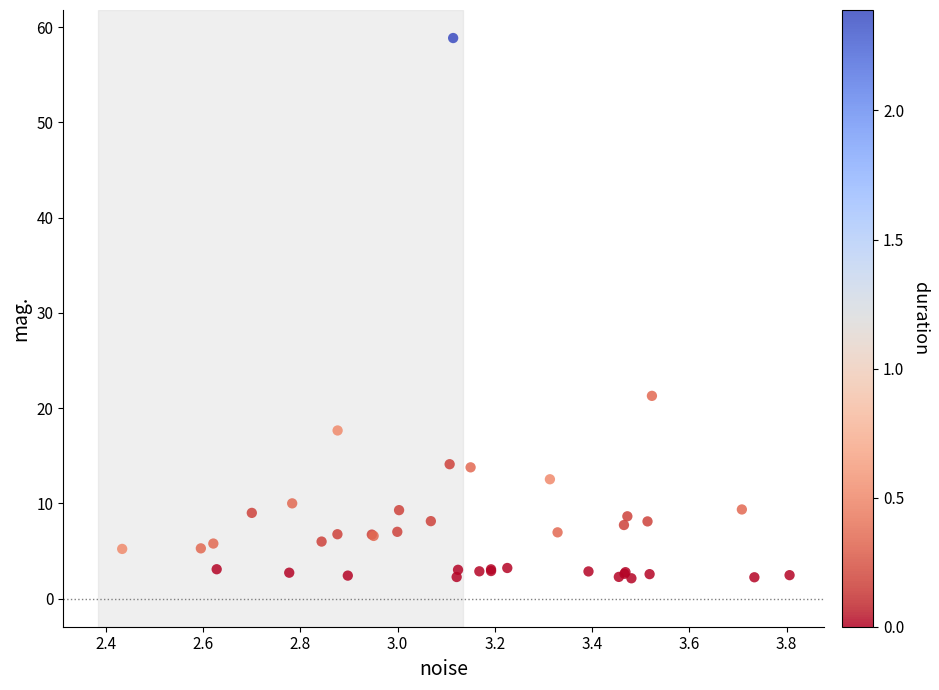

What Y value in the scatter plot is closest to 30?

21.3